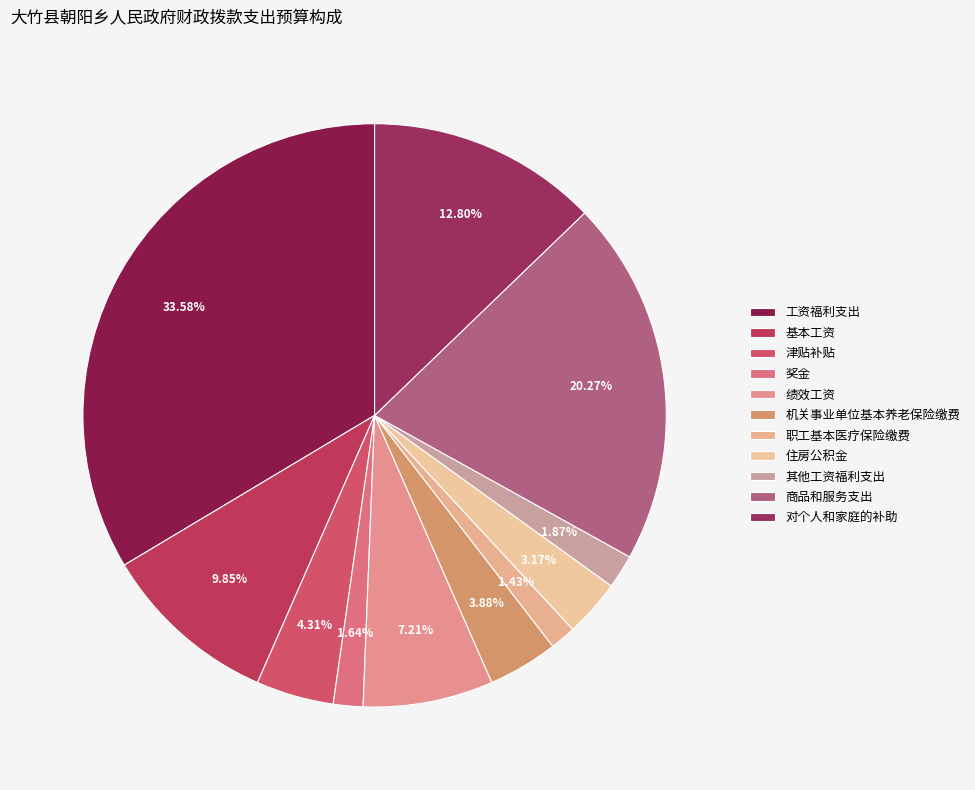

The 对个人和家庭的补助 slice represents 13% of the pie. True or false?

True